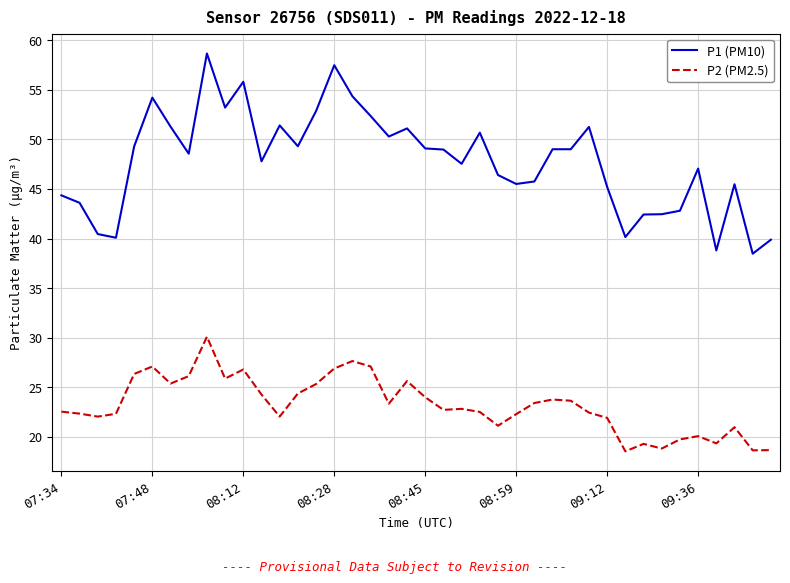

True or false: P2 (PM2.5) and P1 (PM10) cross at least once.

False